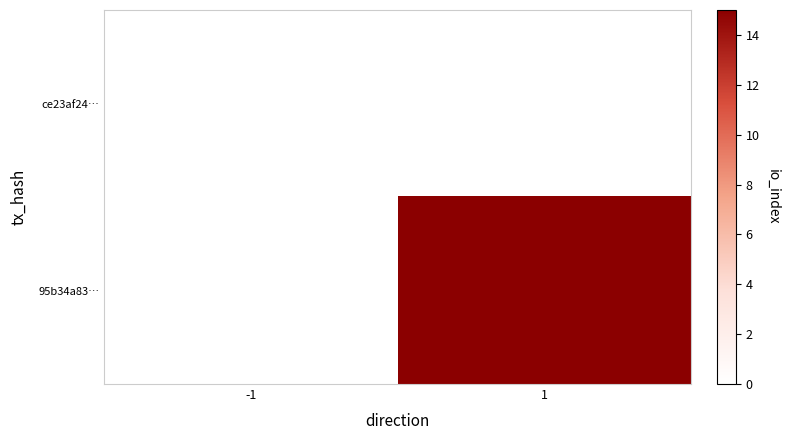

List the series in order of their peak value, lowest first.

ce23af24…, 95b34a83…